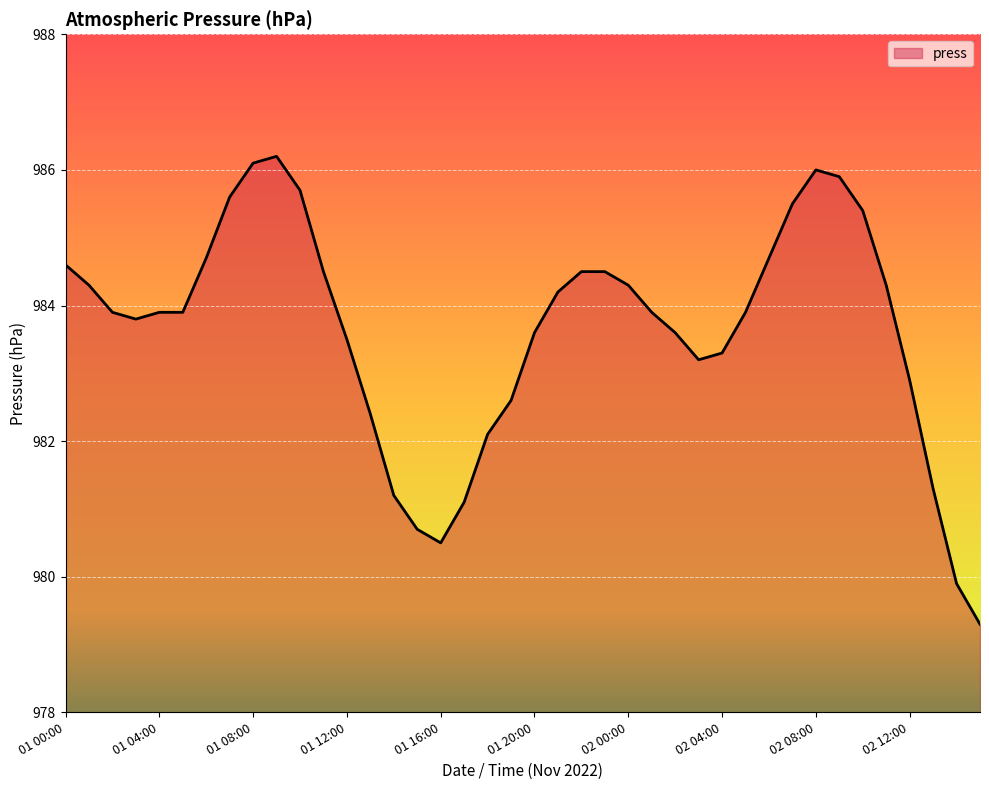

What is the minimum value shown in the chart?

979.3